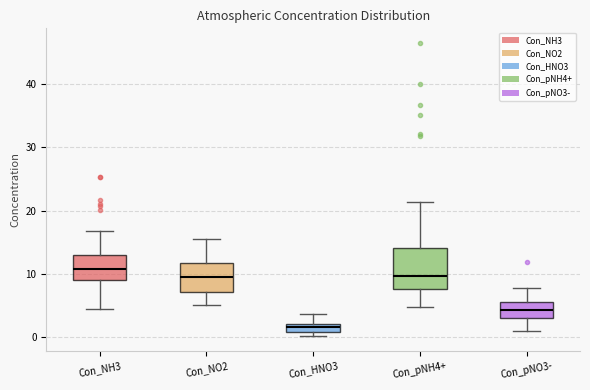

Where is the lower edge of the box for Con_NO2 on the y-axis? The values are not printed on the chart, so give them approximately, as read against the axis.

7